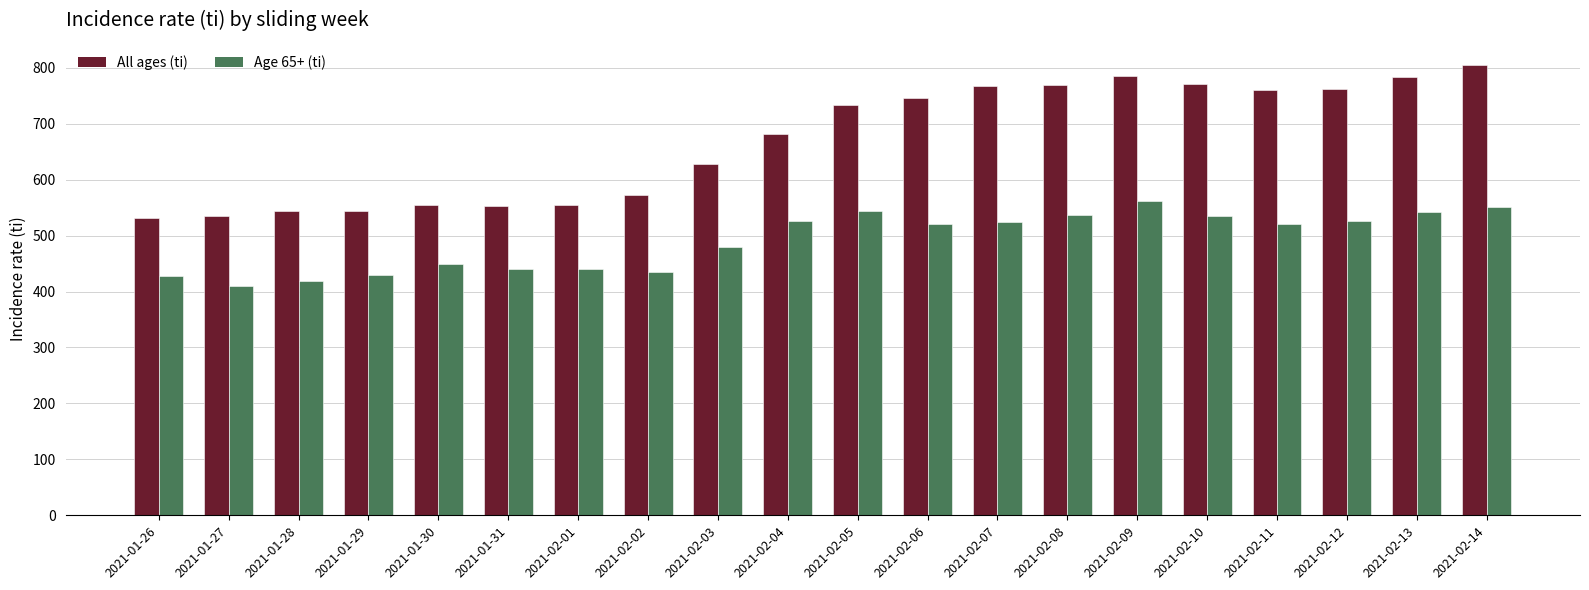

The value of Age 65+ (ti) at 2021-02-09 is 383.9. True or false?

False